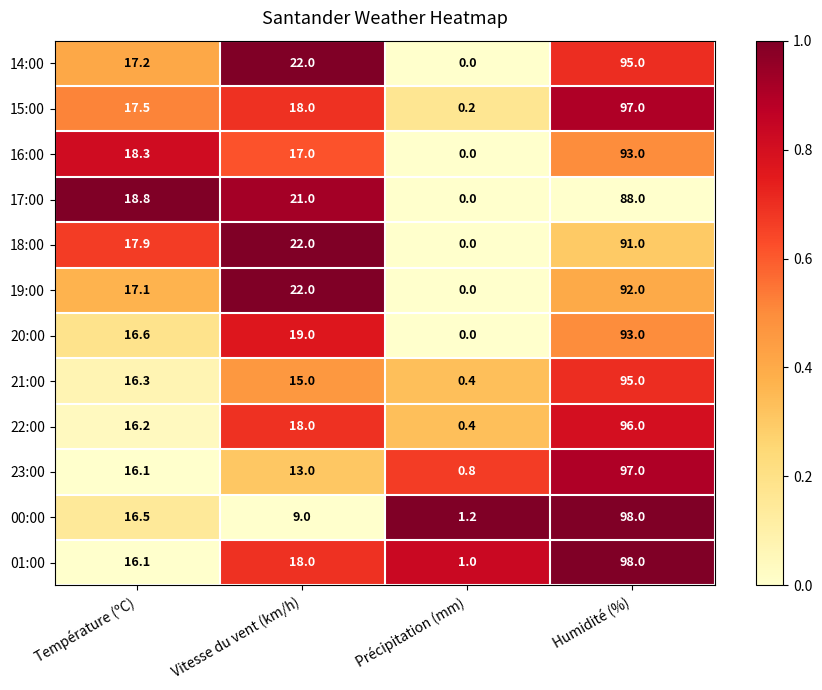

What is the total value across all series at Humidité (%)?

1133.0